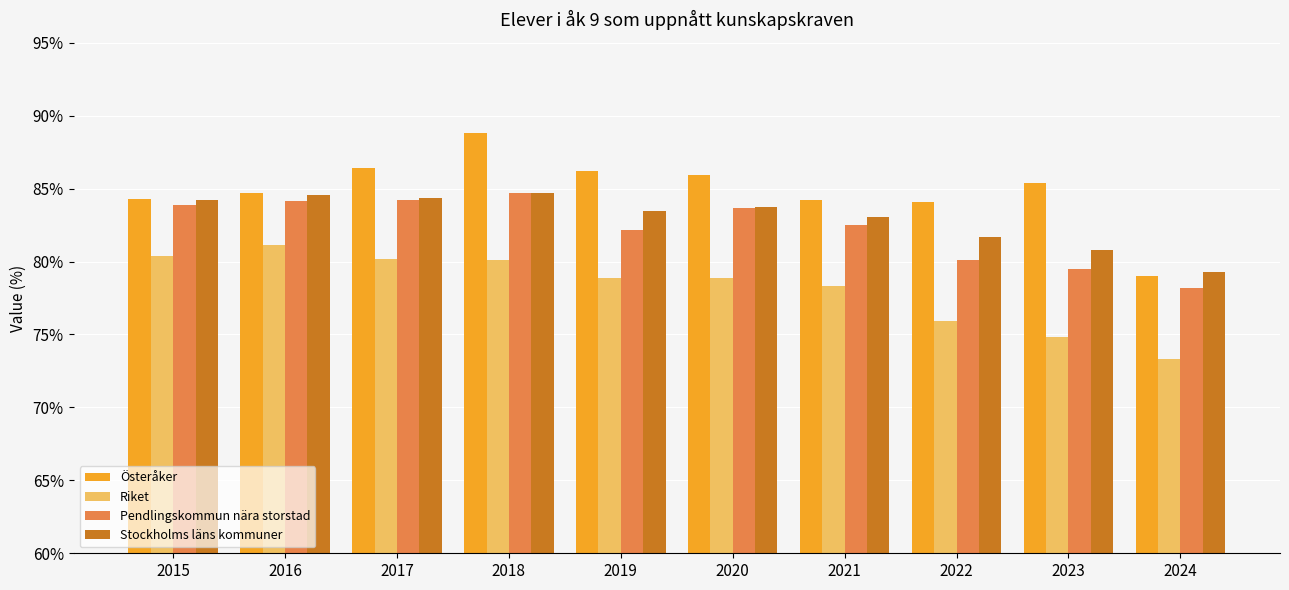

What is the average value of the Pendlingskommun nära storstad series?

82.3